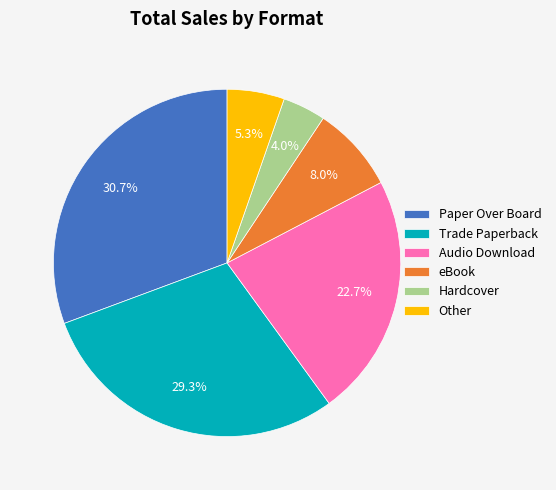

To the nearest percent, what percentage of the pie is eBook?

8%